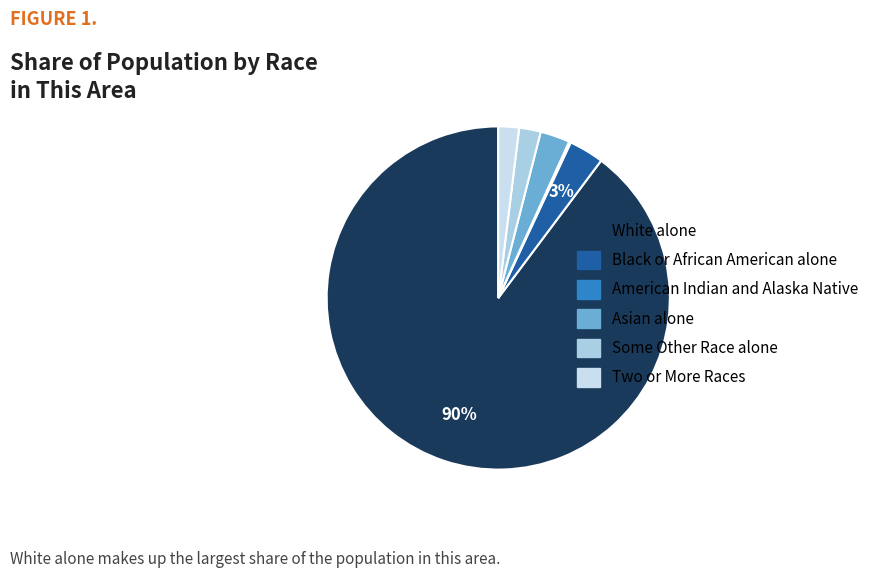

What is the total percentage of White alone and Black or African American alone?

93.1%